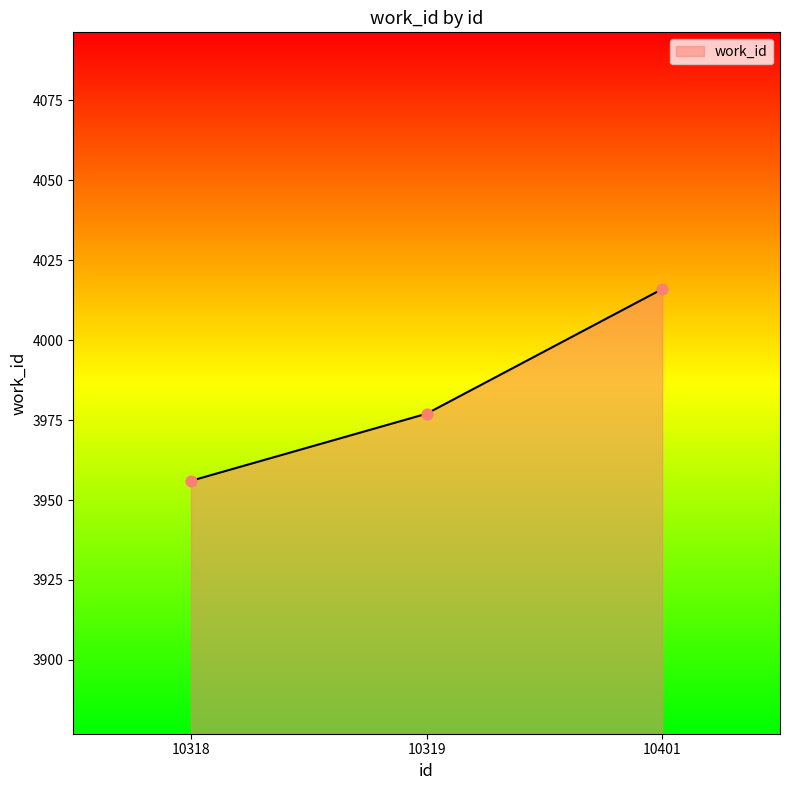

Between 10401 and 10318, which is larger?

10401